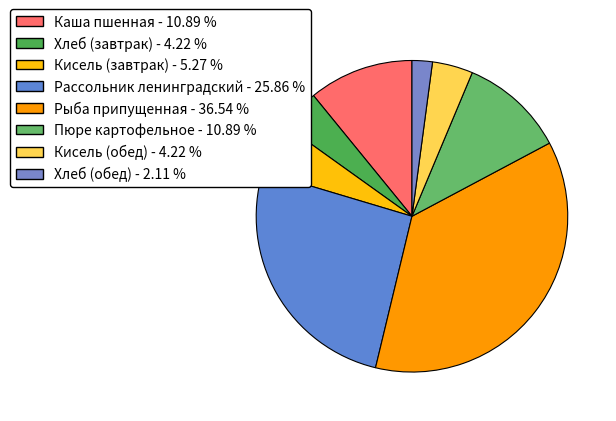

Combined, do Хлеб (обед) and Хлеб (завтрак) account for over 50%?

No